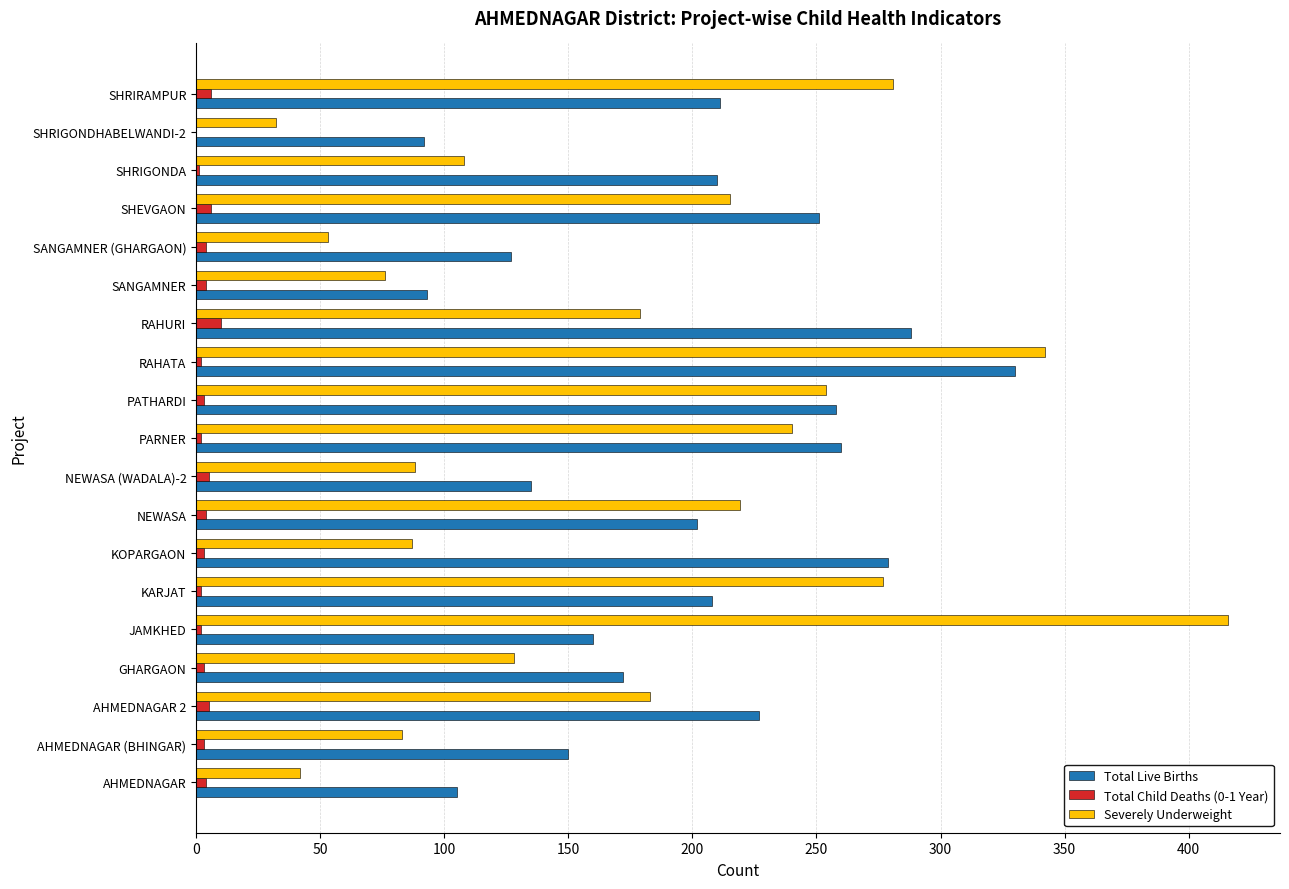

Is the value of Severely Underweight at SANGAMNER greater than the value of Total Child Deaths (0-1 Year) at SANGAMNER?

Yes